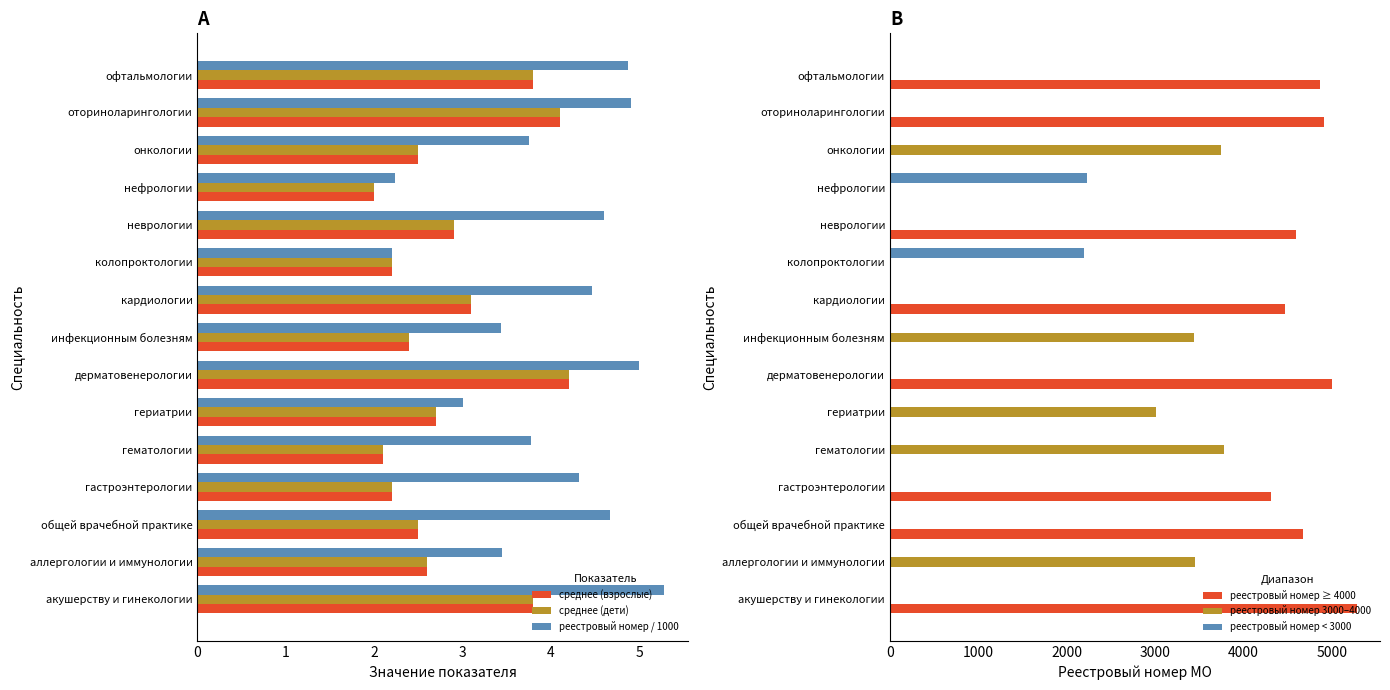

Read the среднее (взрослые) value at гериатрии.

2.7